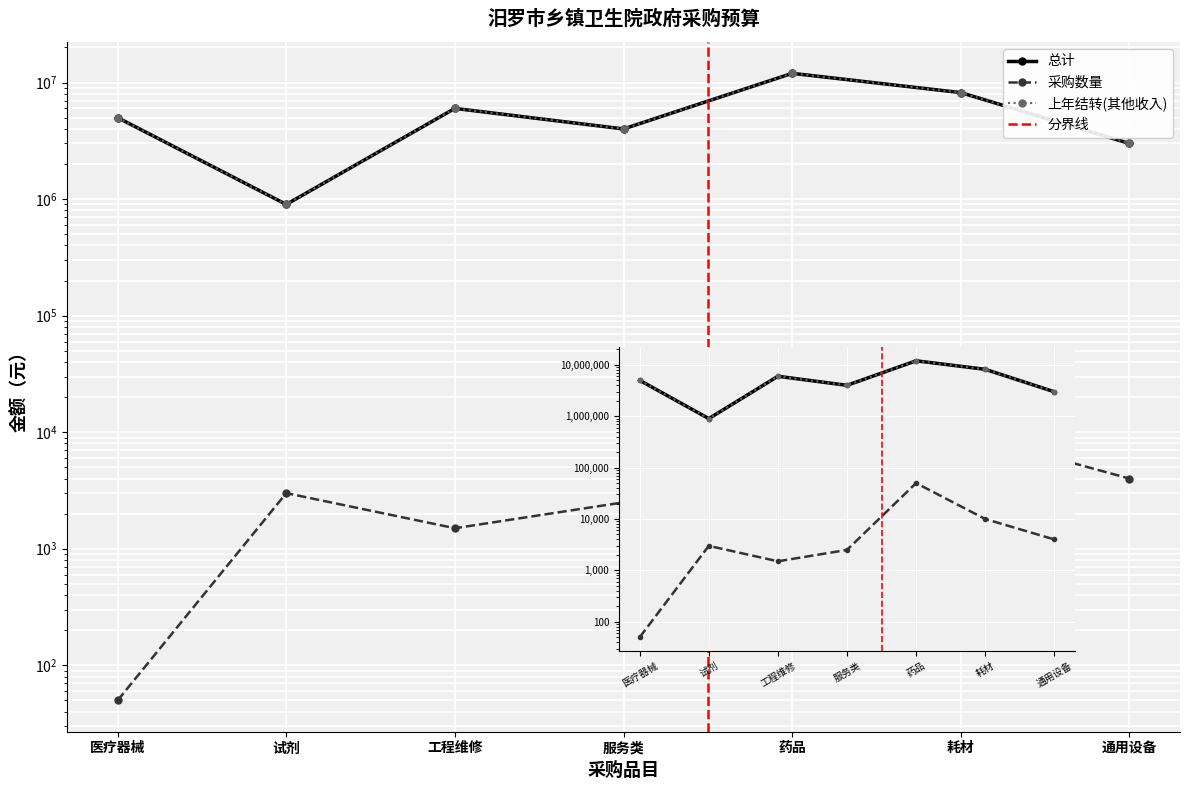

At how many categories does at least one series exceed 6622284?

2